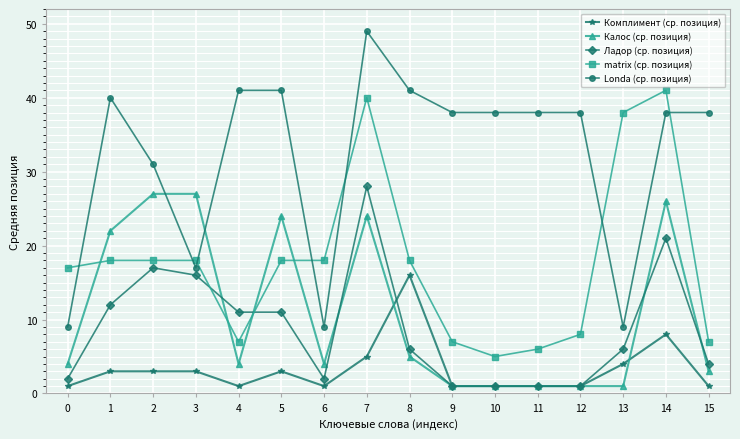

What is the difference between the maximum and minimum values in the matrix (ср. позиция) series?

36